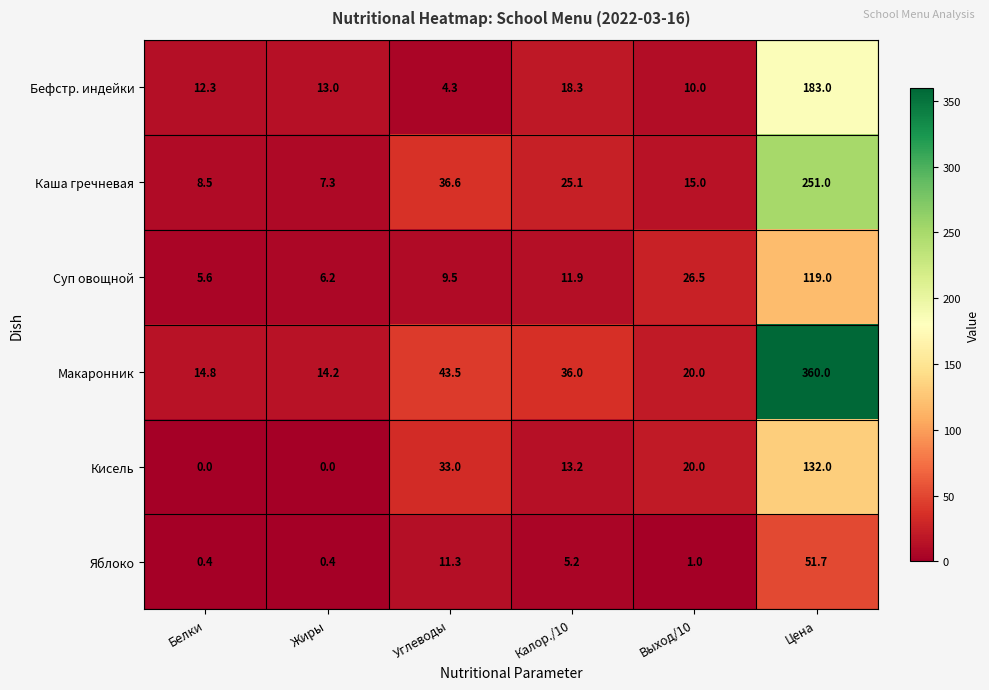

What is the total value across all series at Цена?

1096.7